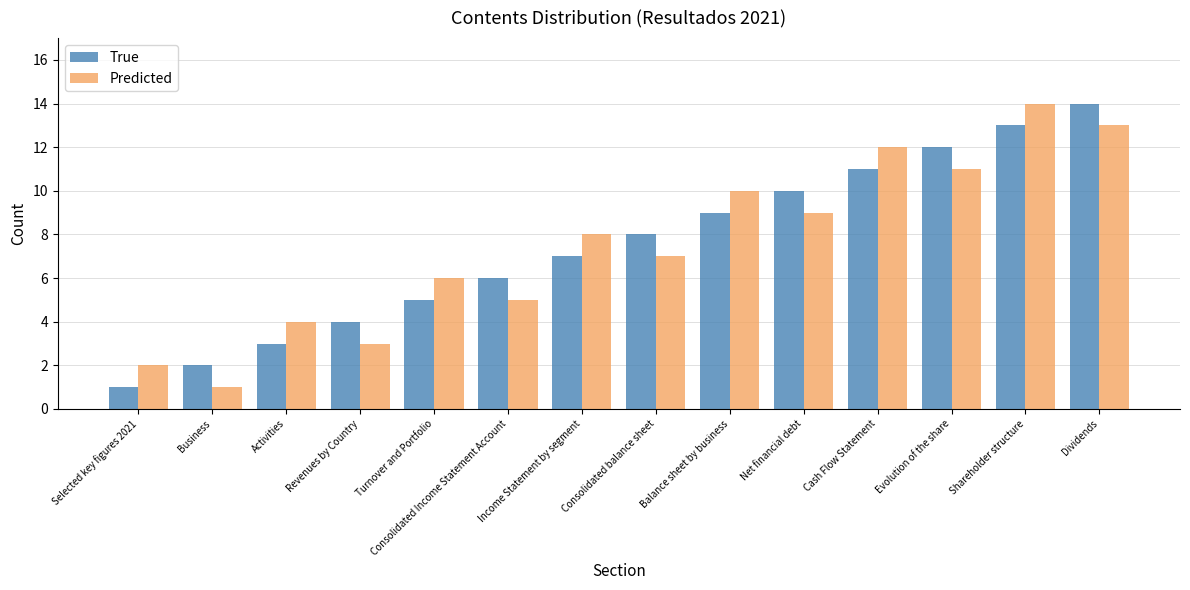

What is the label of the 11th bar from the left?

Cash Flow Statement